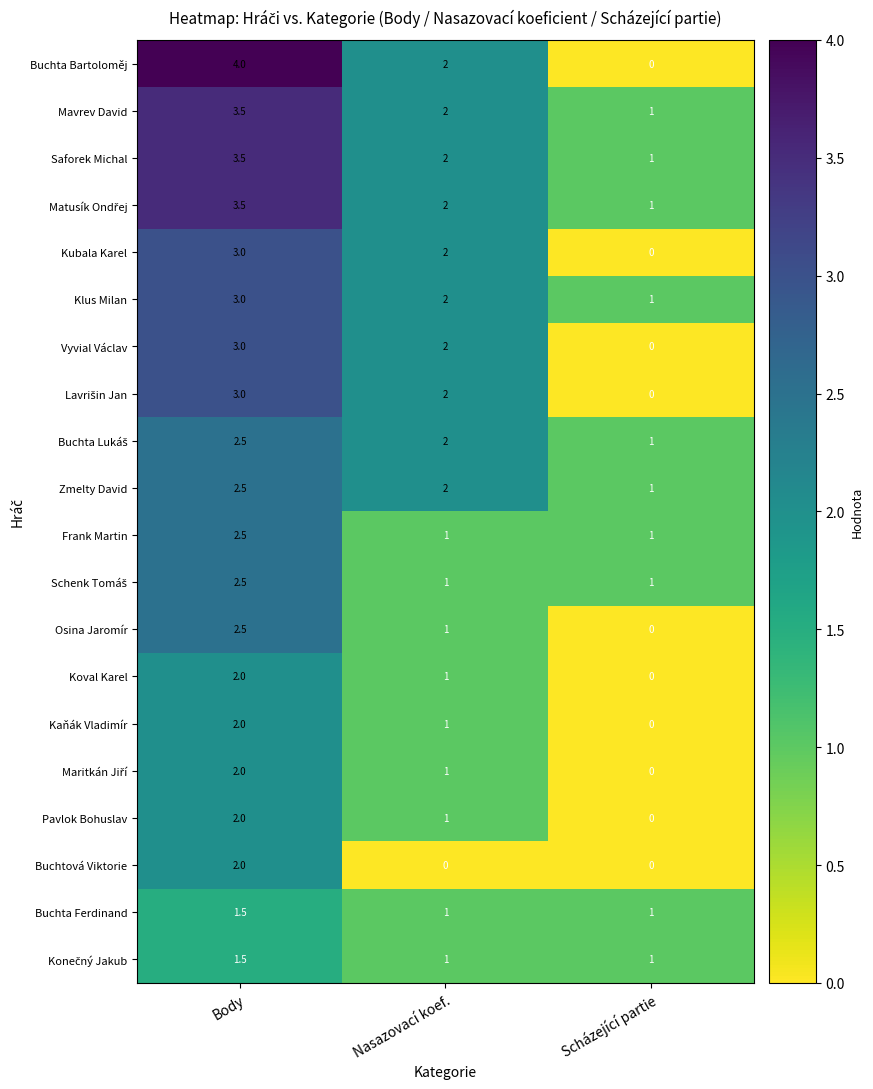

What is the maximum value shown in the chart?

4.0